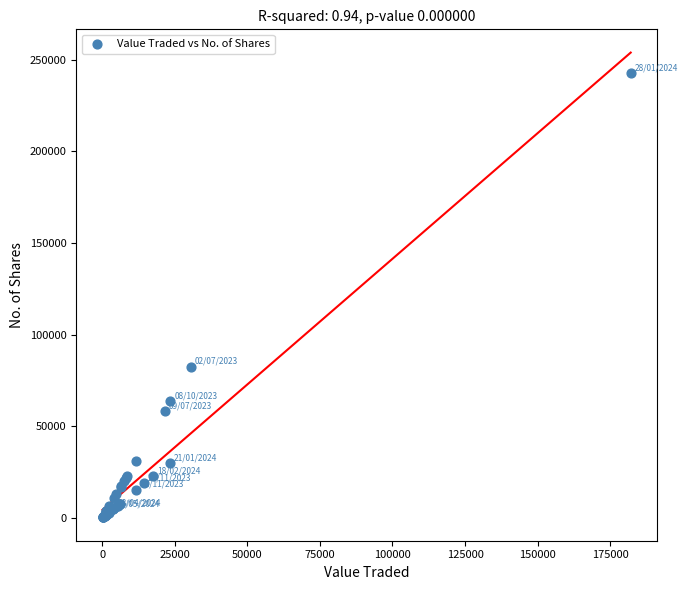

What Y value in the scatter plot is closest to 121462?

82434